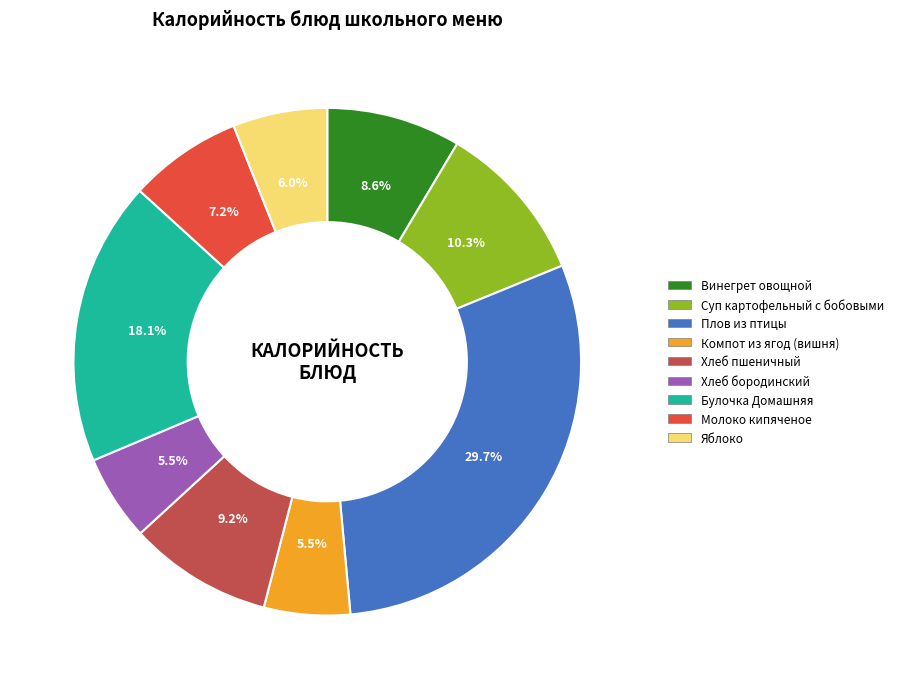

Which has a higher value, Компот из ягод (вишня) or Булочка Домашняя?

Булочка Домашняя